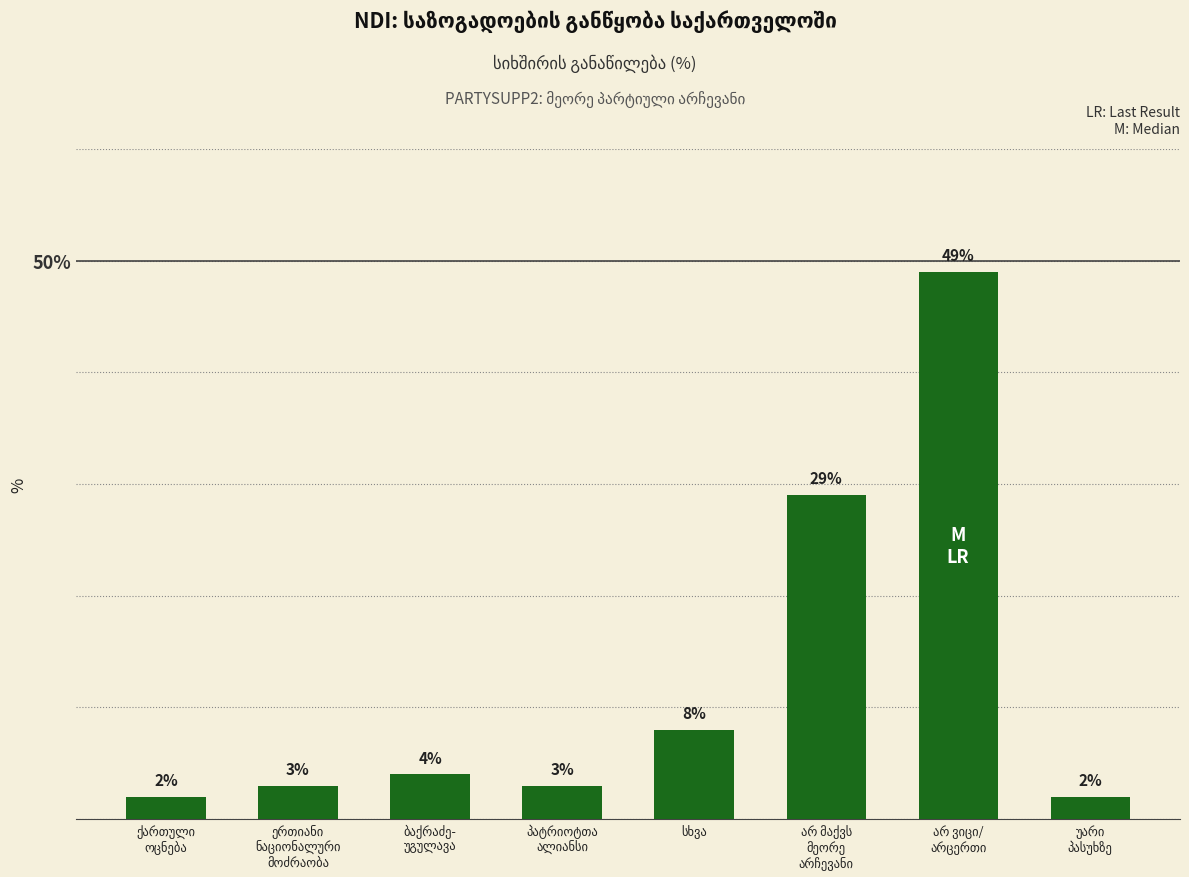

What is the difference between the maximum and minimum values?

47